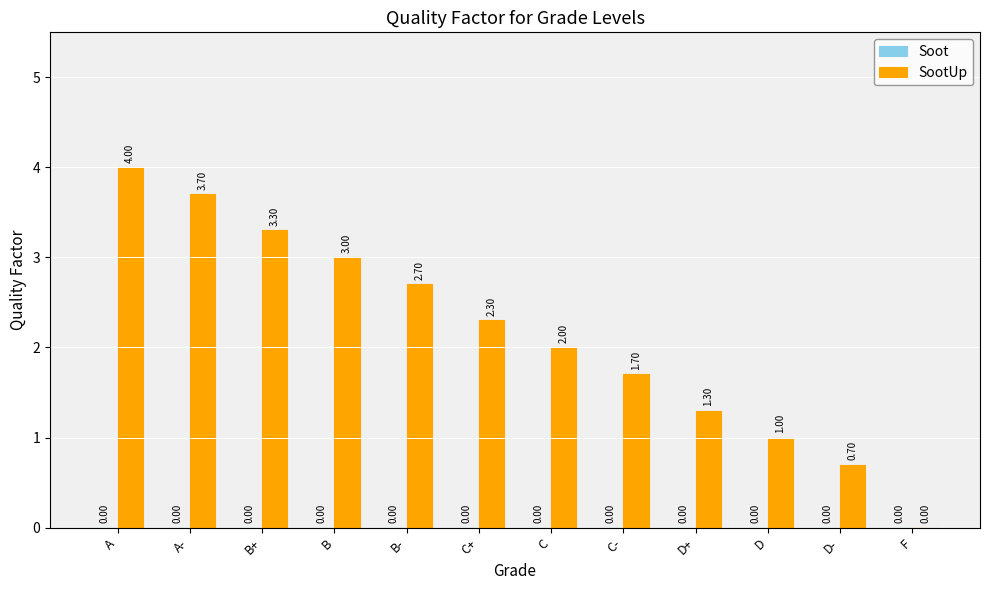

Where does the data first go above 2?

A